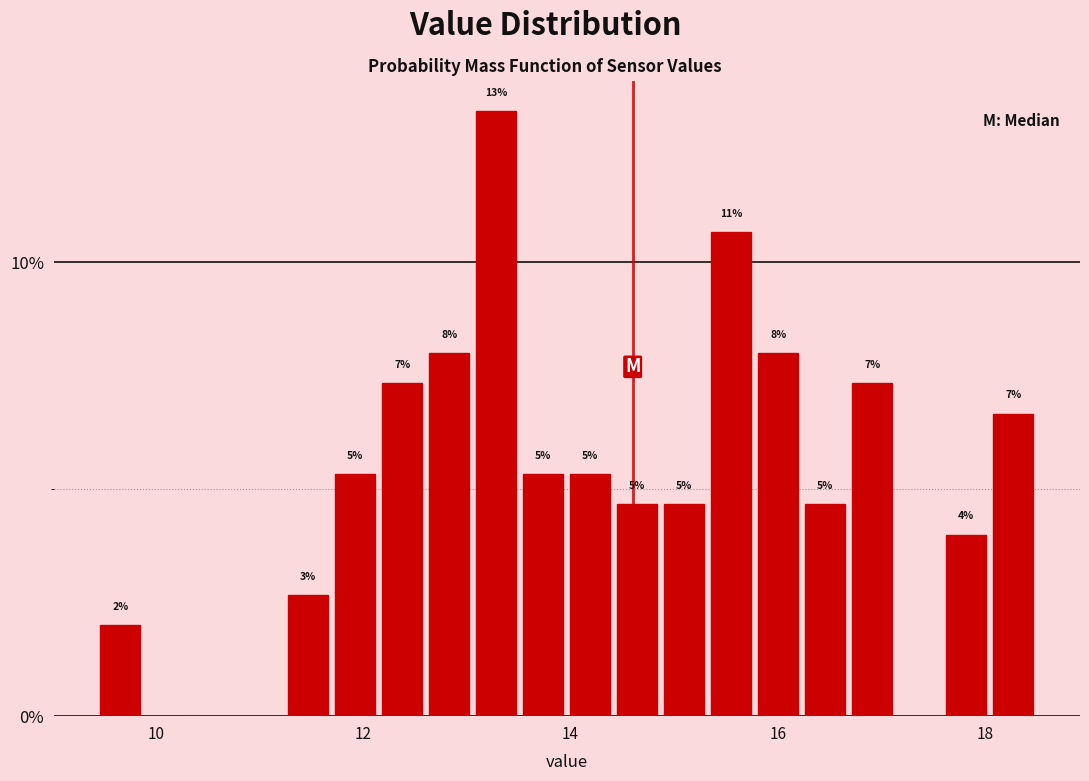

Read against the x-axis, roughly where is the centre of the tallest bar?

13.2